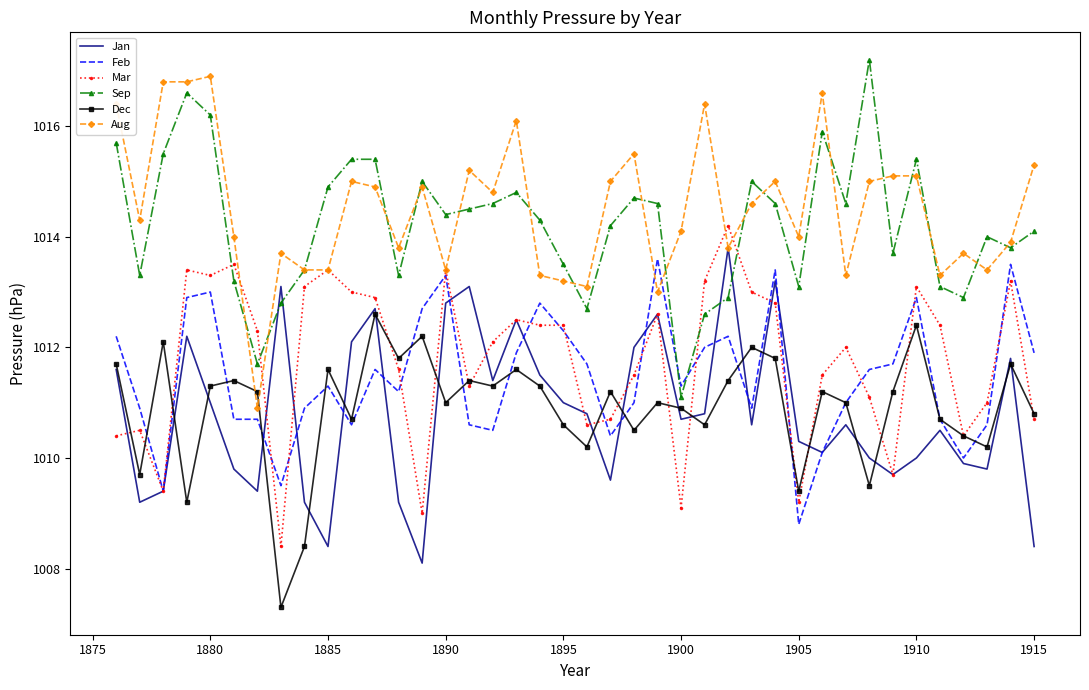

What is the minimum value for Aug?

1010.9